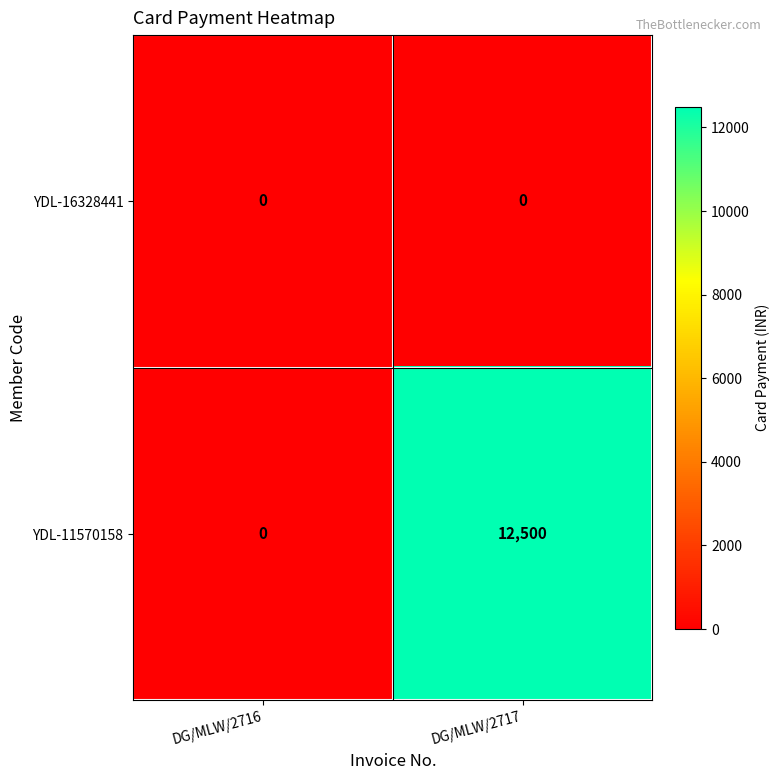

Reading right to left, list all the values displayed in this chart.

YDL-16328441: 0	0
YDL-11570158: 12500	0